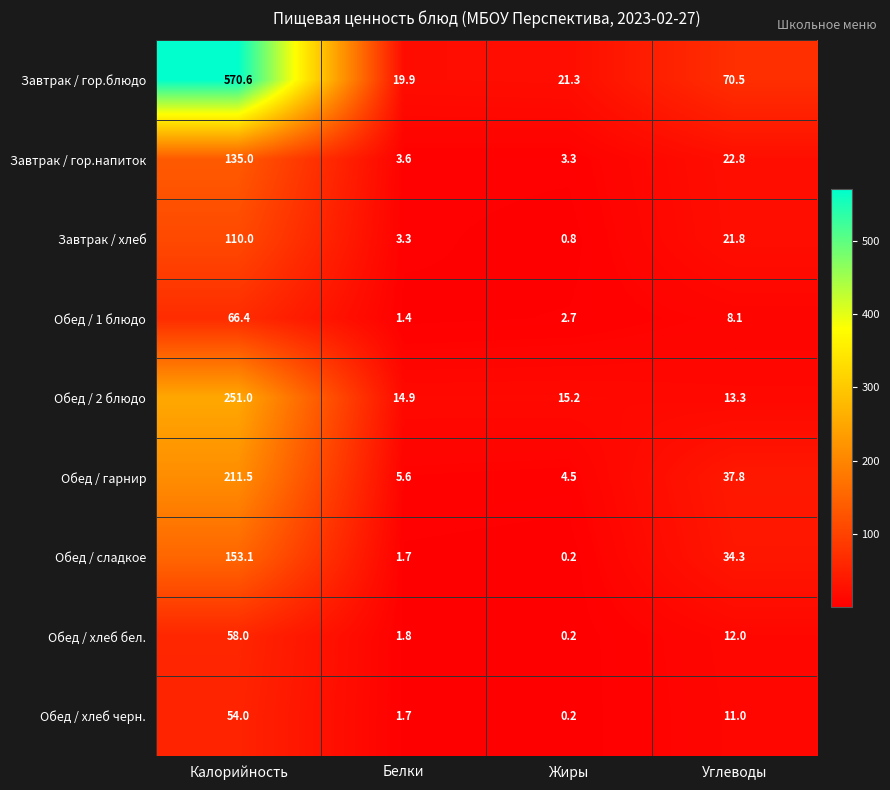

True or false: Завтрак / гор.напиток has a value of 13.1 at Углеводы.

False